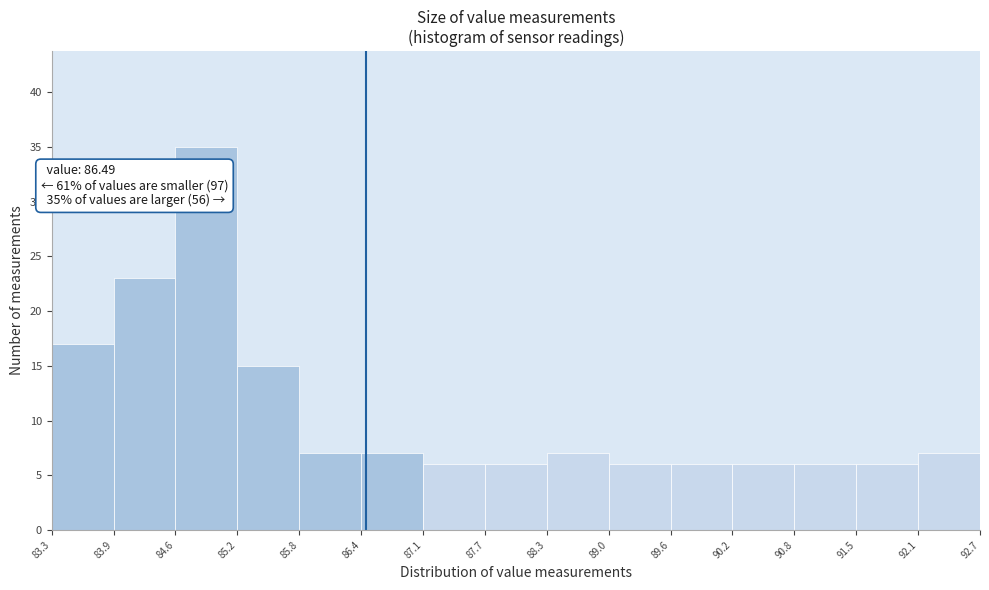

Which range on the x-axis has the tallest bar?

84.6 to 85.2